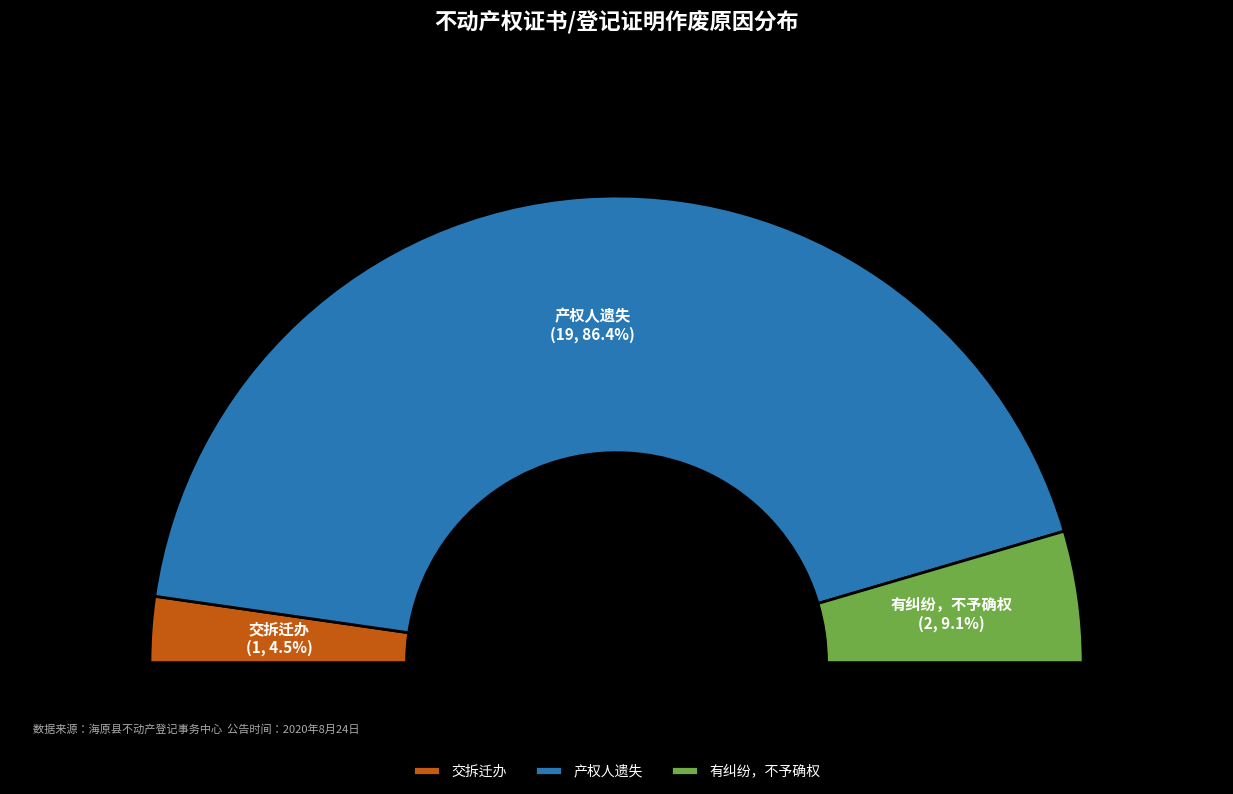

Which slice is the largest?

产权人遗失 / 交拆迁办